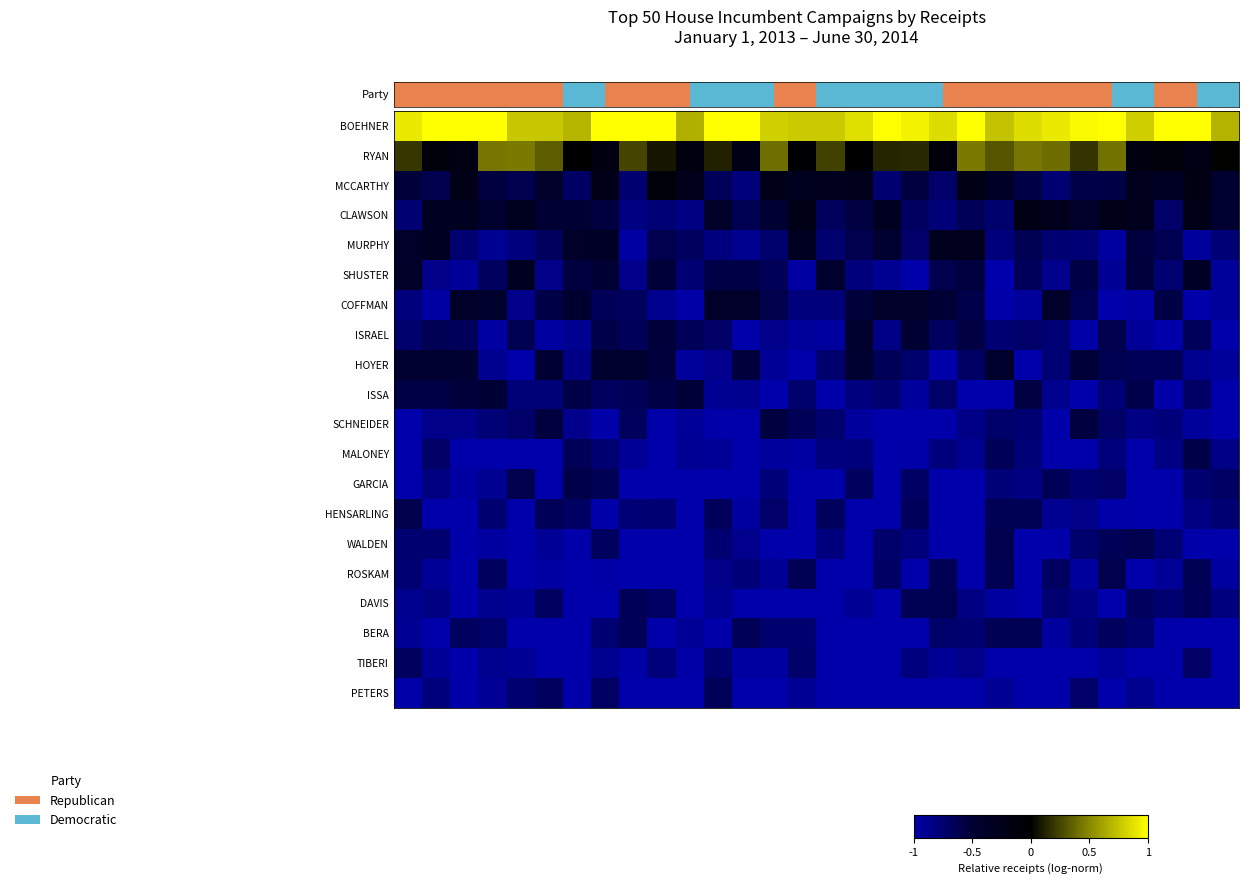

Which series has the largest total across all categories?

BOEHNER